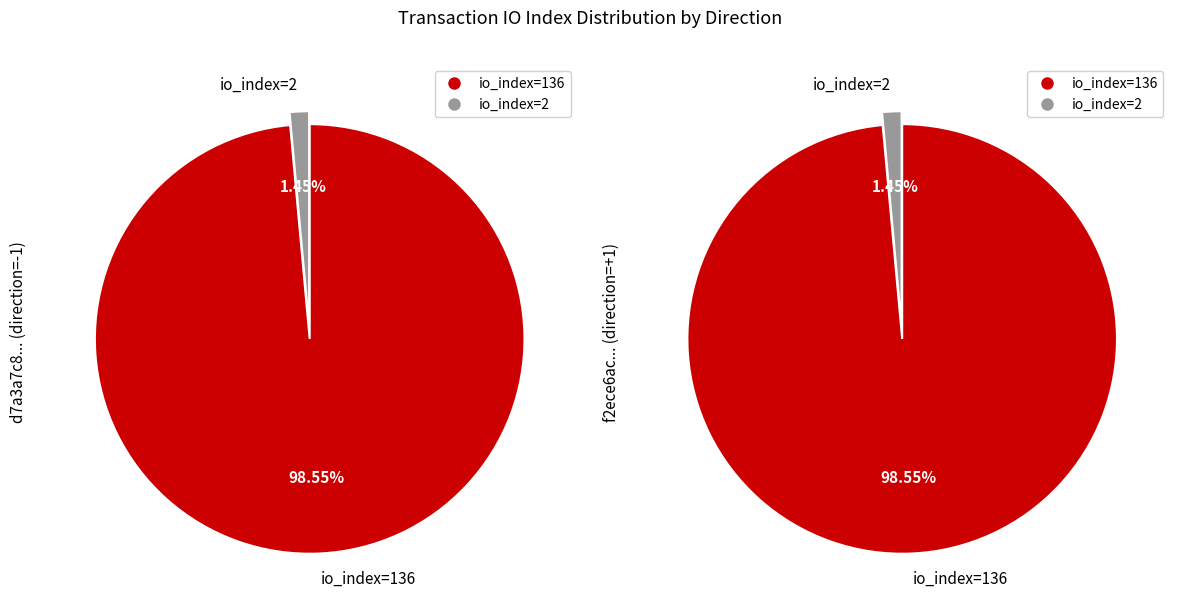

To the nearest percent, what is the difference between the largest and smallest slice percentages?

97%